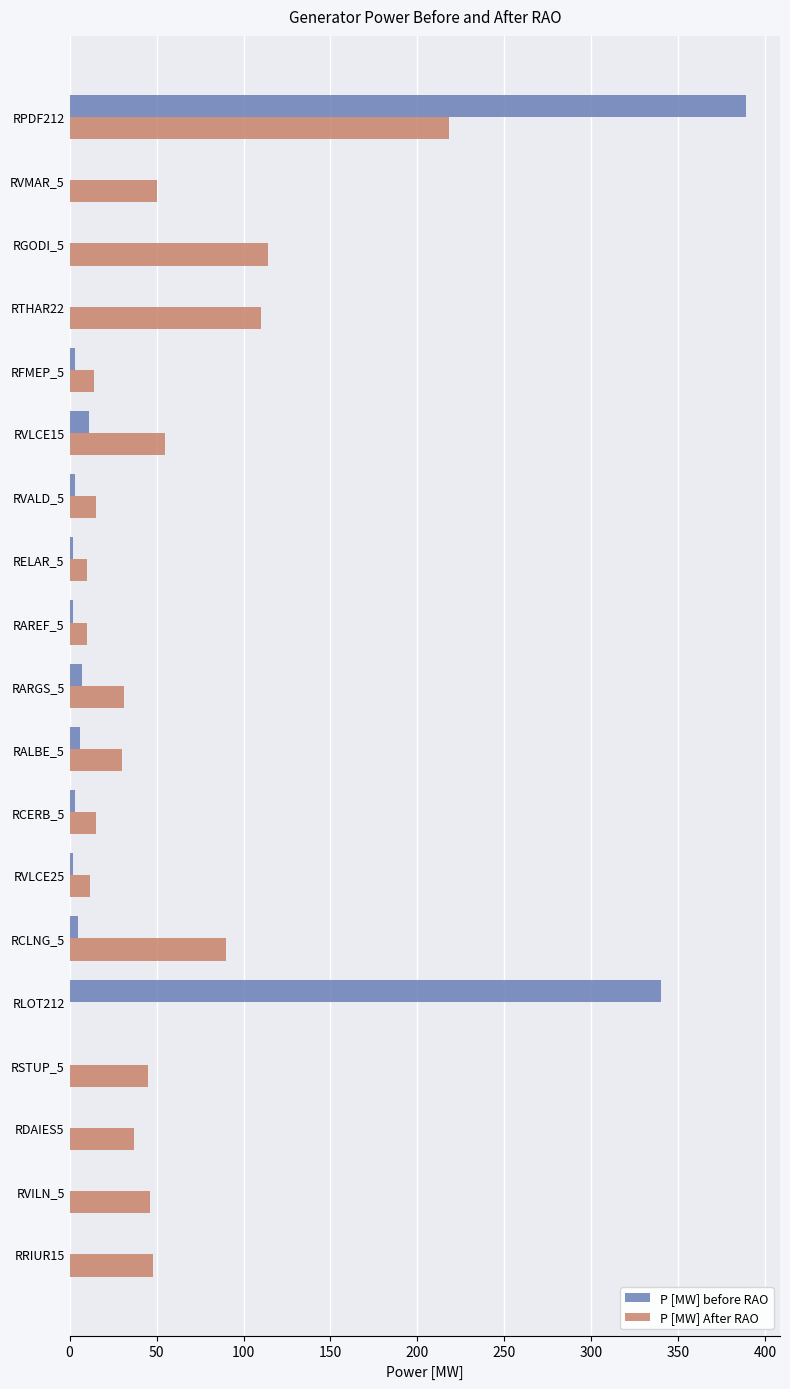

Between RPDF212 and RARGS_5, which series saw the biggest shift?

P [MW] before RAO